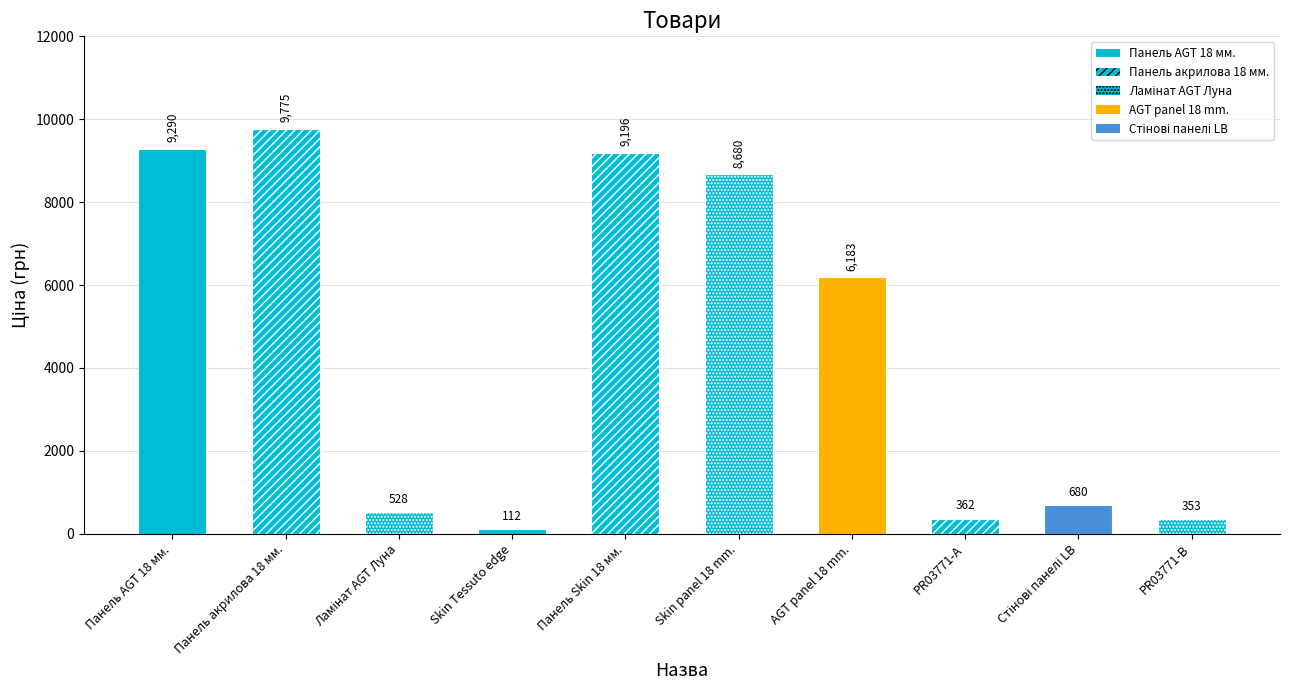

The value at Skin panel 18 mm. is 13339.9. True or false?

False